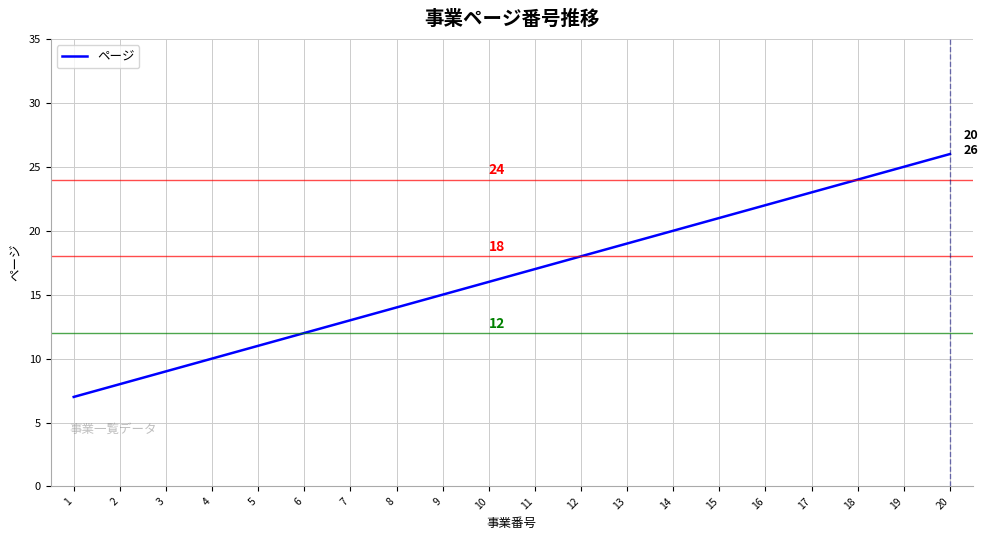

Reading left to right, list all the values displayed in this chart.

1=7	2=8	3=9	4=10	5=11	6=12	7=13	8=14	9=15	10=16	11=17	12=18	13=19	14=20	15=21	16=22	17=23	18=24	19=25	20=26